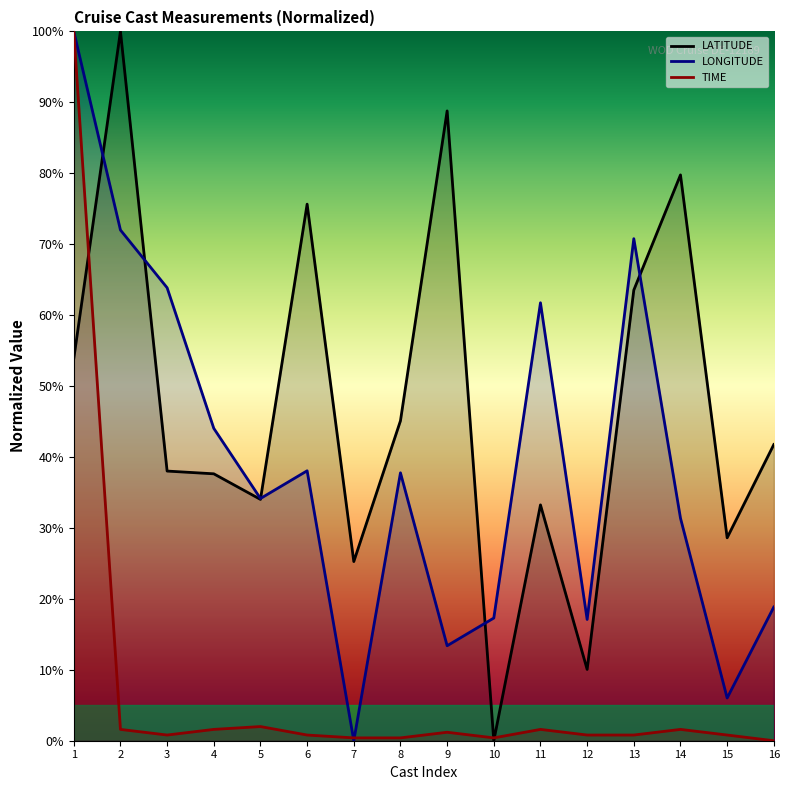

Reading left to right, transcribe all the data shown in this chart.

LATITUDE: 53.9	100.0	38.0	37.6	34.0	75.6	25.3	45.1	88.8	0.0	33.2	10.1	63.5	79.8	28.6	41.8
LONGITUDE: 100.0	72.0	63.9	44.0	34.1	38.1	0.0	37.8	13.4	17.3	61.7	17.1	70.8	31.4	6.0	18.8
TIME: 100.0	1.6	0.8	1.6	2.0	0.8	0.4	0.4	1.2	0.4	1.6	0.8	0.8	1.6	0.8	0.0